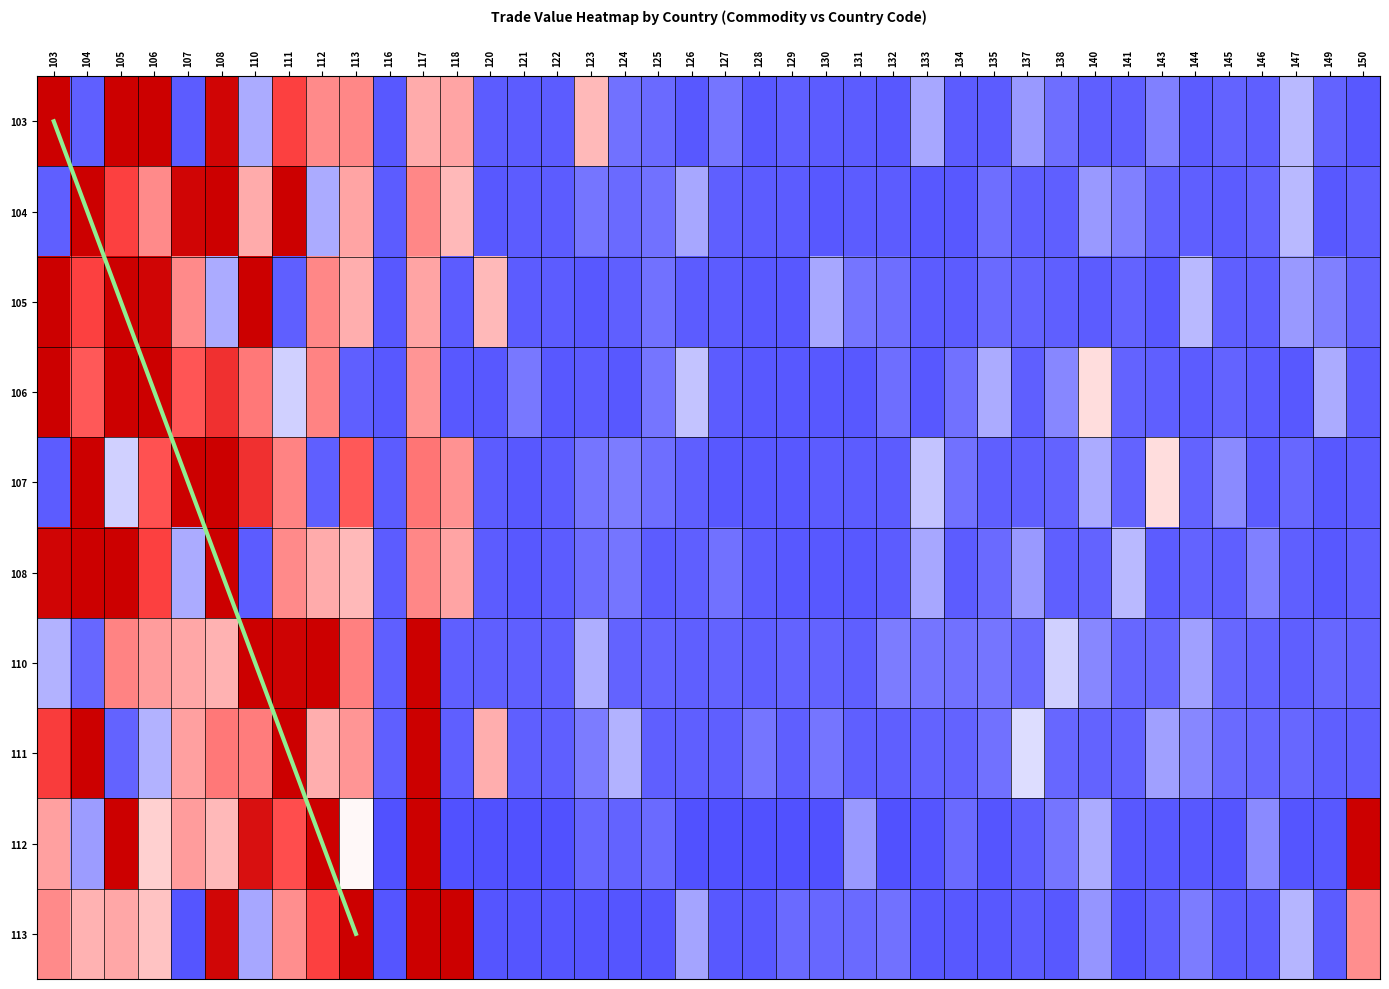

How many categories are shown in the chart?

40